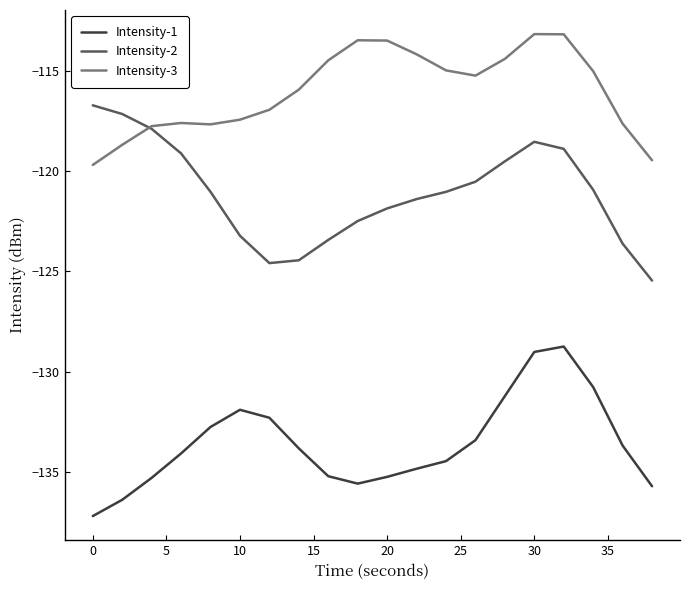

True or false: Intensity-1 and Intensity-3 cross at least once.

False